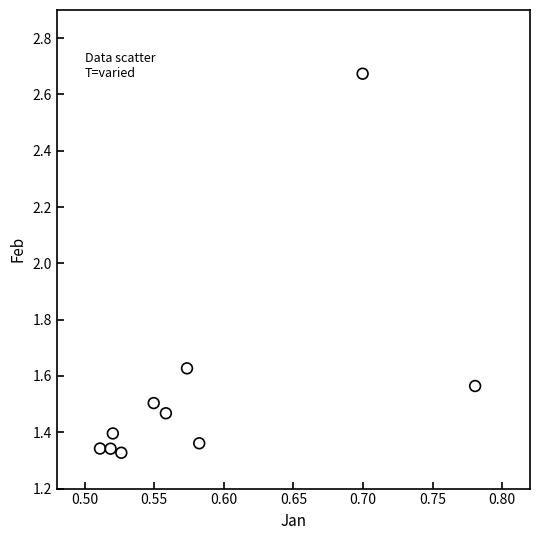

What is the average X value?

0.6